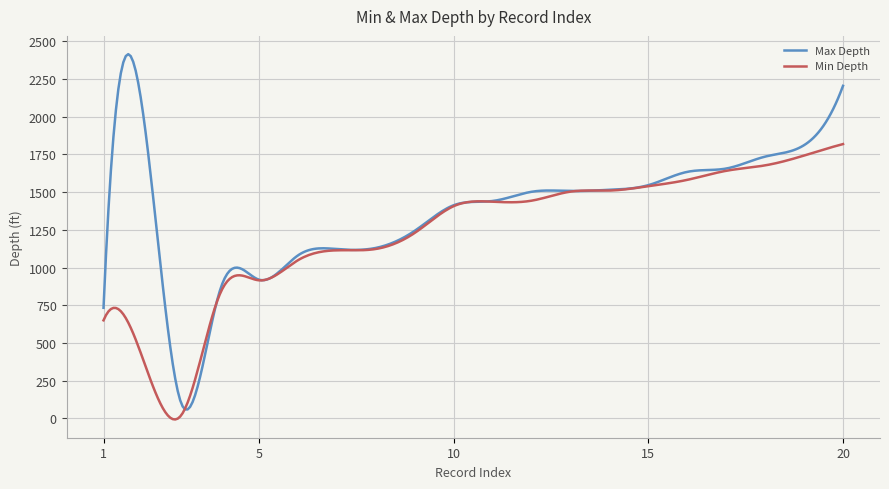

Does the chart have visible grid lines?

Yes